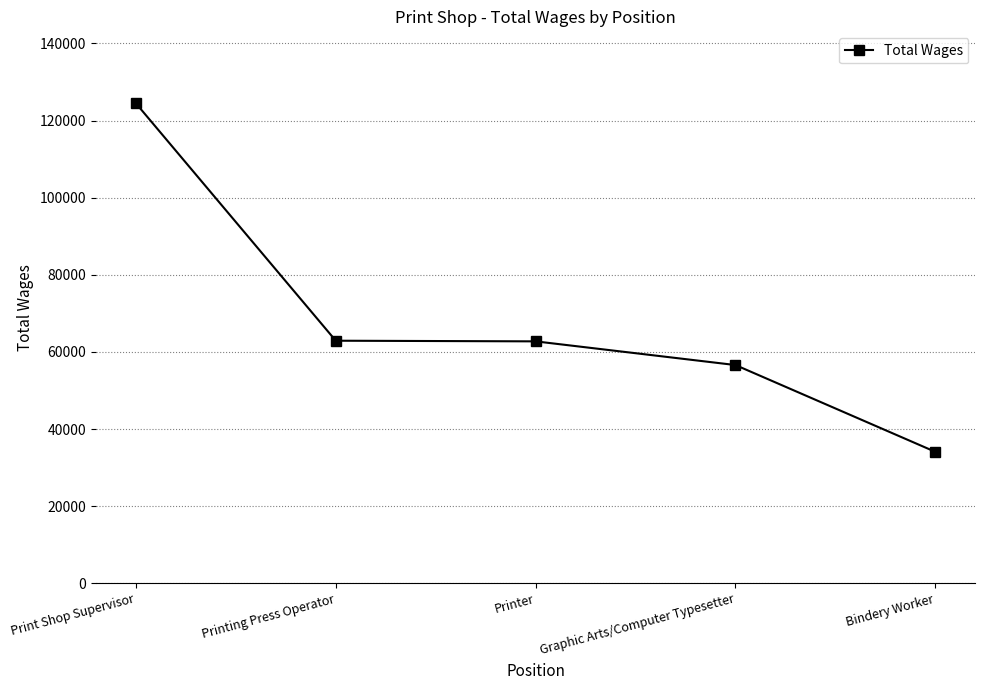

How many values are below 62732?

2